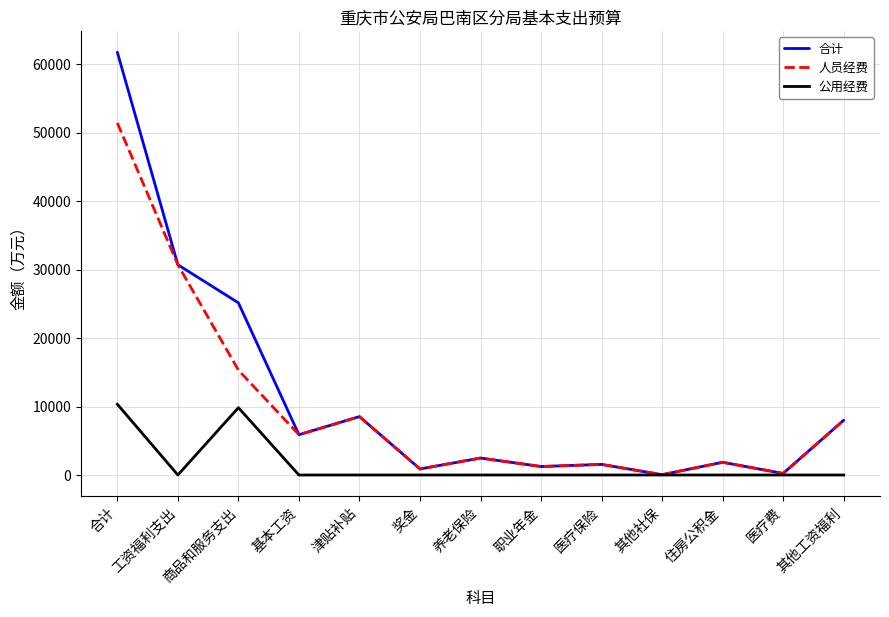

The value of 人员经费 at 养老保险 is 2477.6. True or false?

True